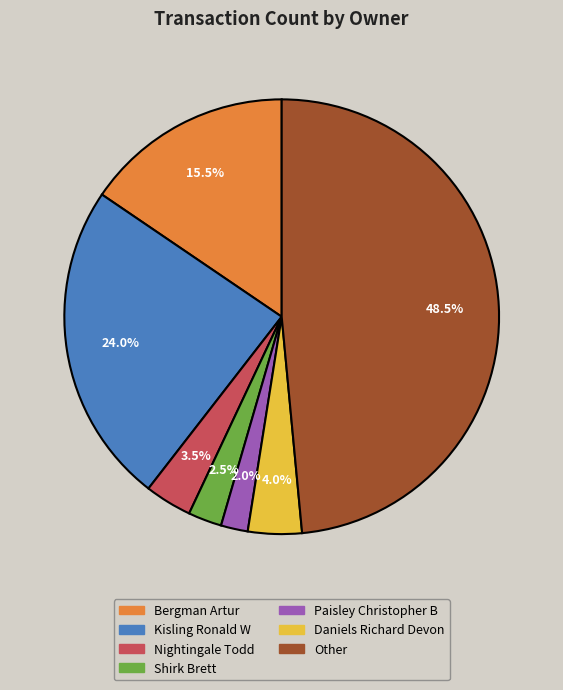

Is there a majority slice in this chart?

No